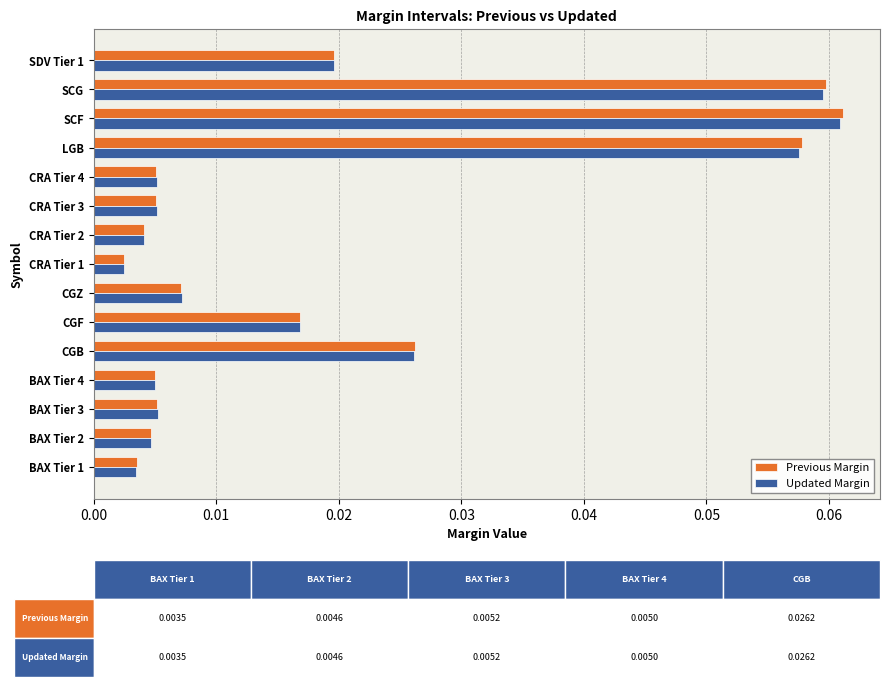

Which series has the largest range (max minus min)?

Previous Margin